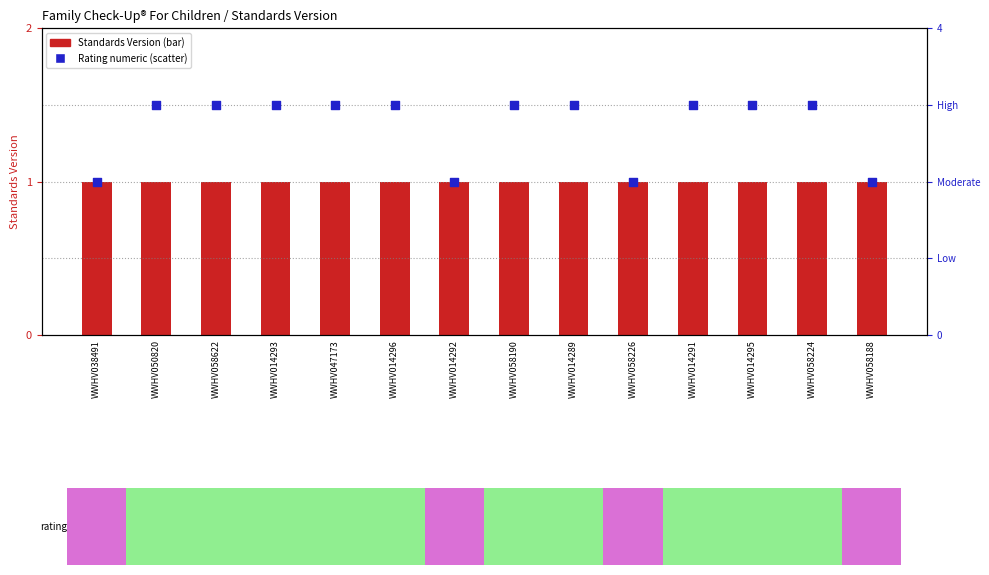

At which category is the sum across all series the highest?

WWHV050820